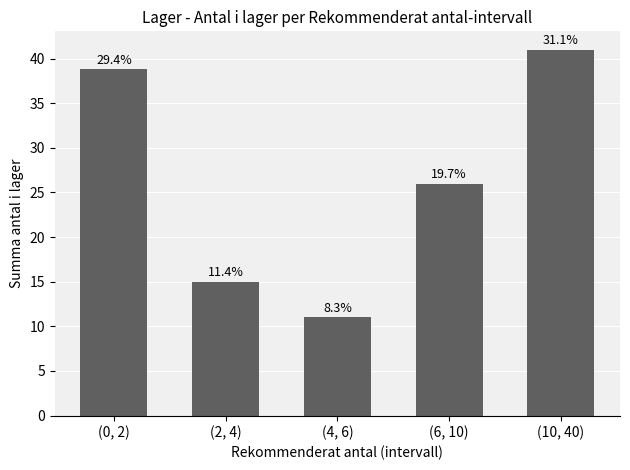

Where does the data first go above 26?

(0, 2)